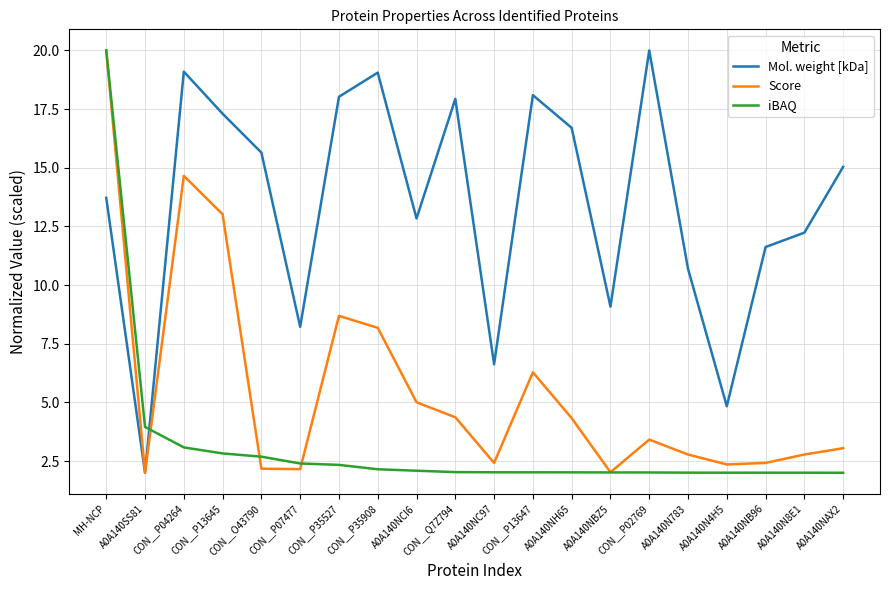

True or false: Mol. weight [kDa] and iBAQ intersect in this chart.

True